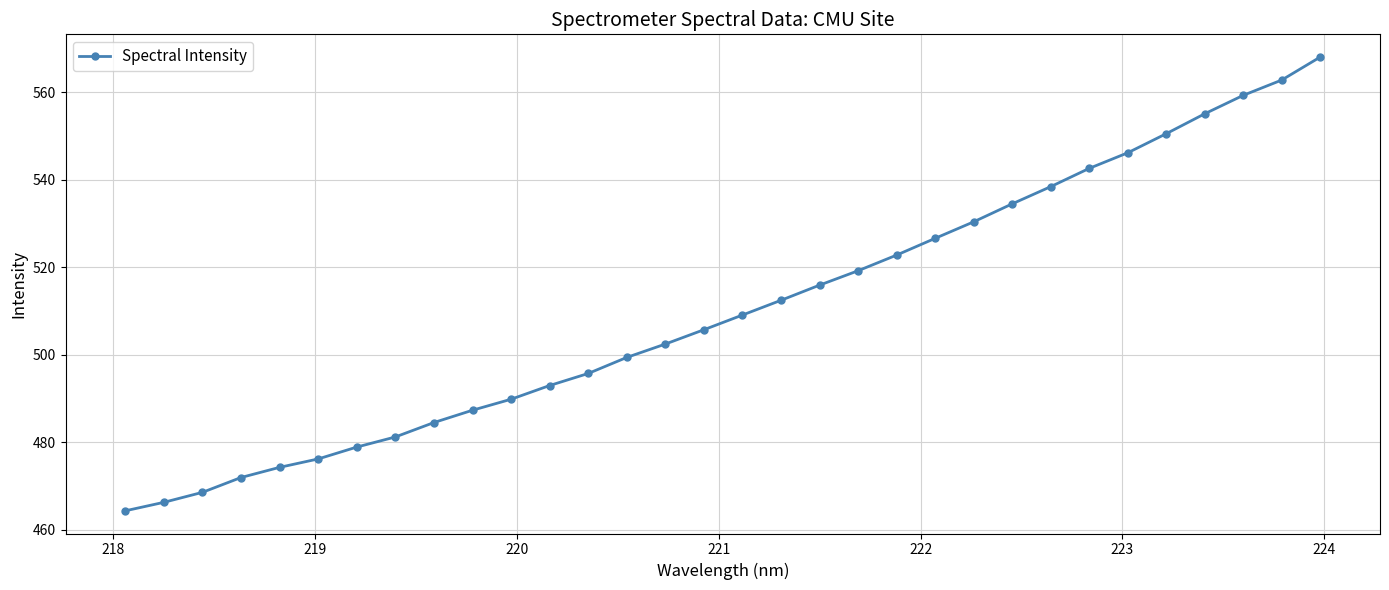

What is the average value?

510.4